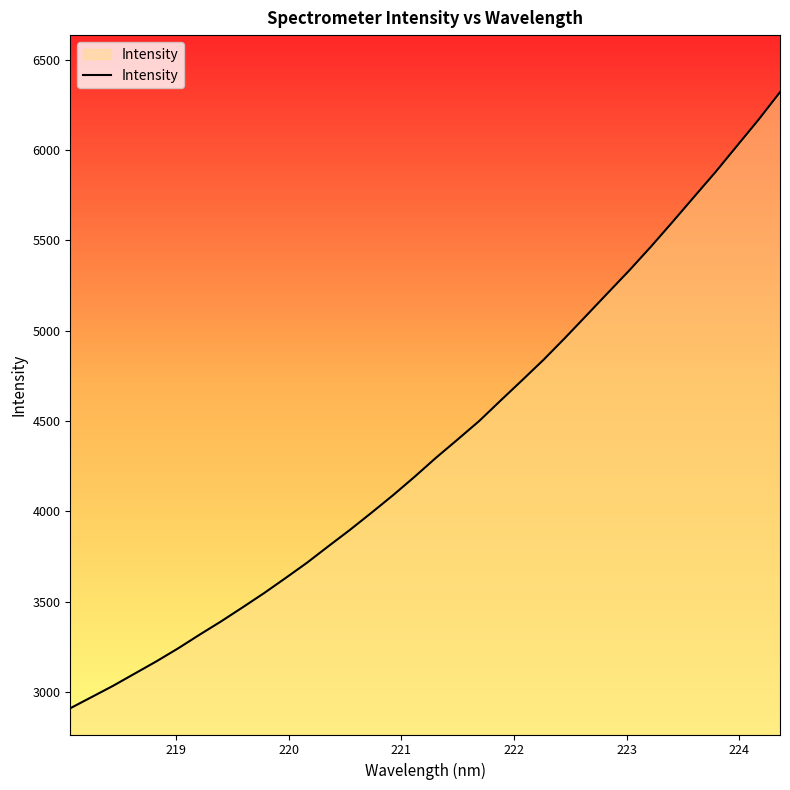

What is the greatest value displayed?

6321.2